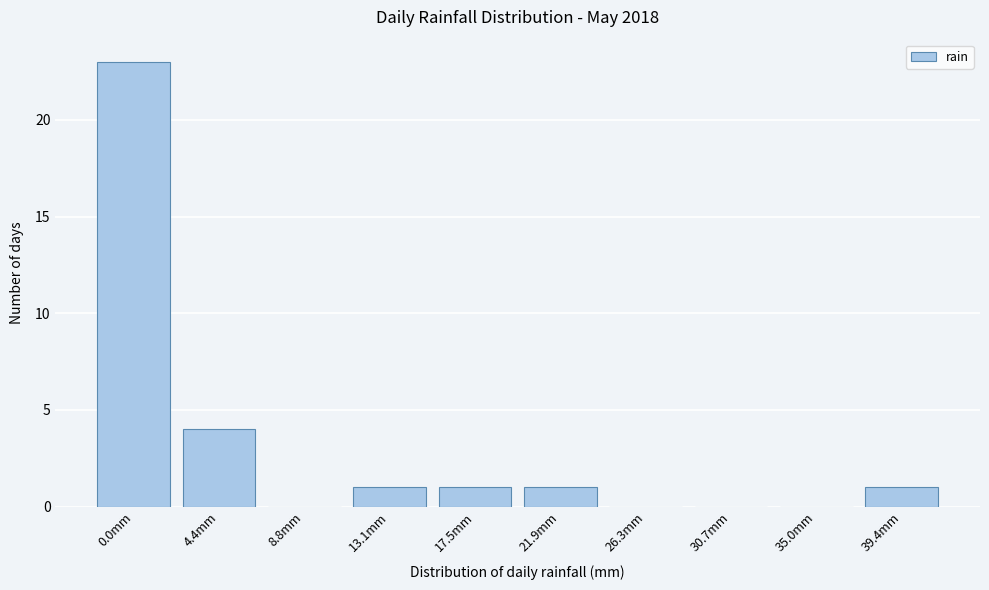

Reading right to left, list all the values displayed in this chart.

39.4mm=1	35.0mm=0	30.7mm=0	26.3mm=0	21.9mm=1	17.5mm=1	13.1mm=1	8.8mm=0	4.4mm=4	0.0mm=23